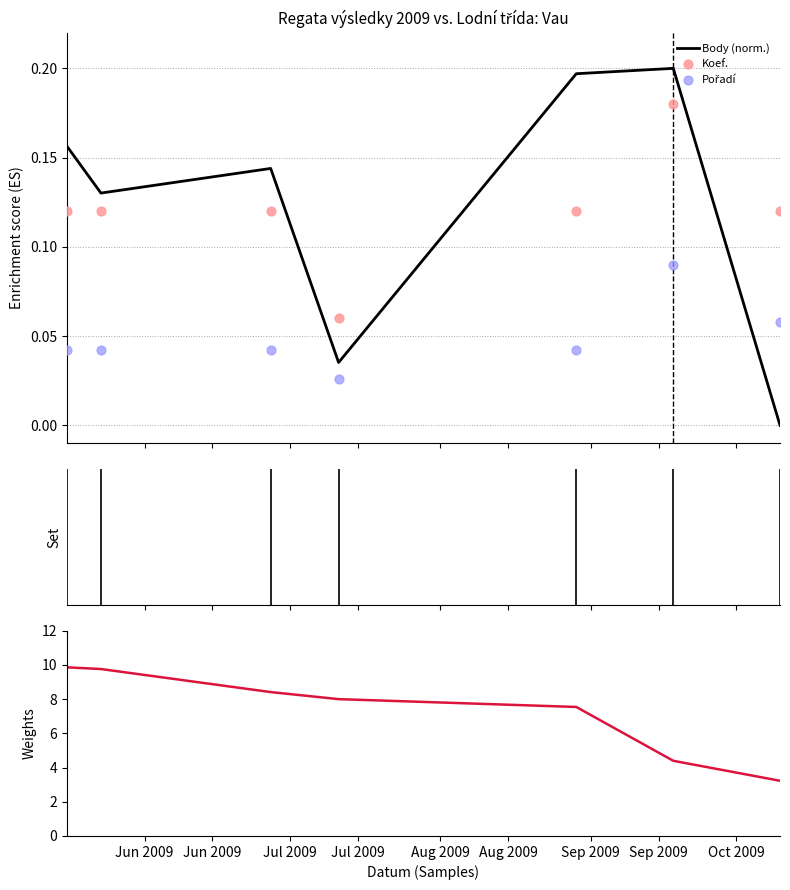

At how many categories does at least one series exceed 4?

6